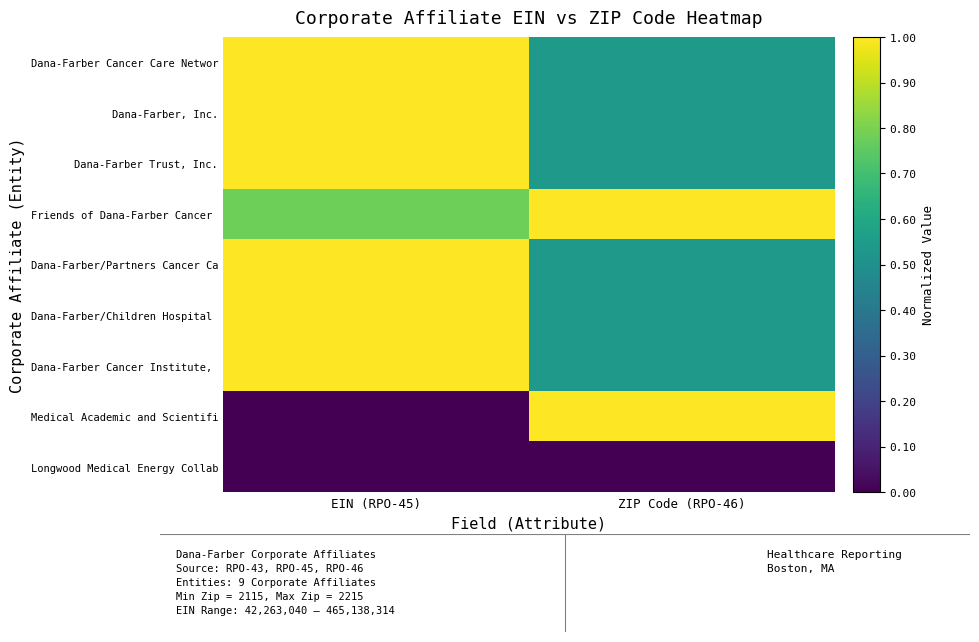

At how many categories does at least one series exceed 0?

2